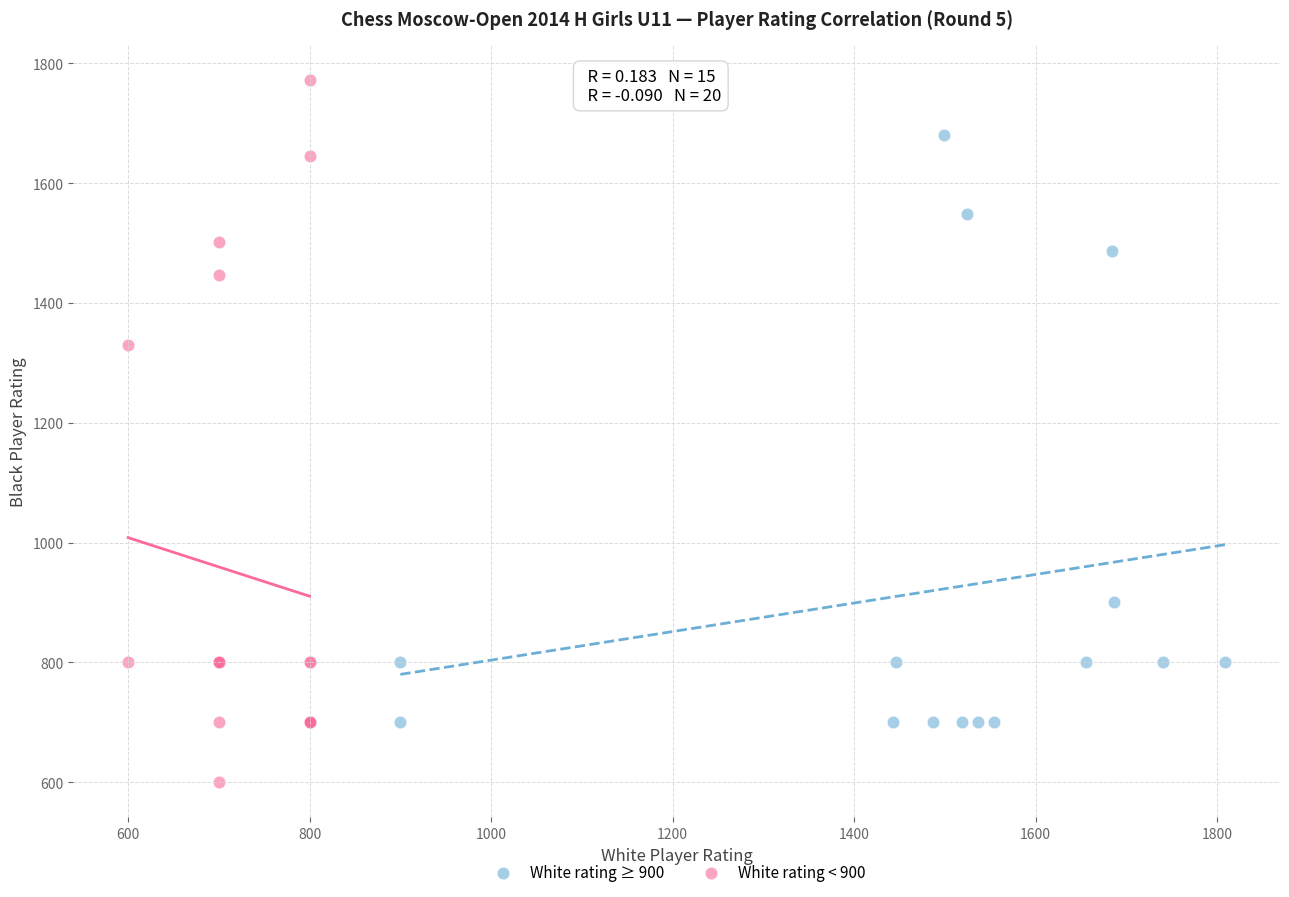

Which series contains the lowest Y value?

White rating < 900